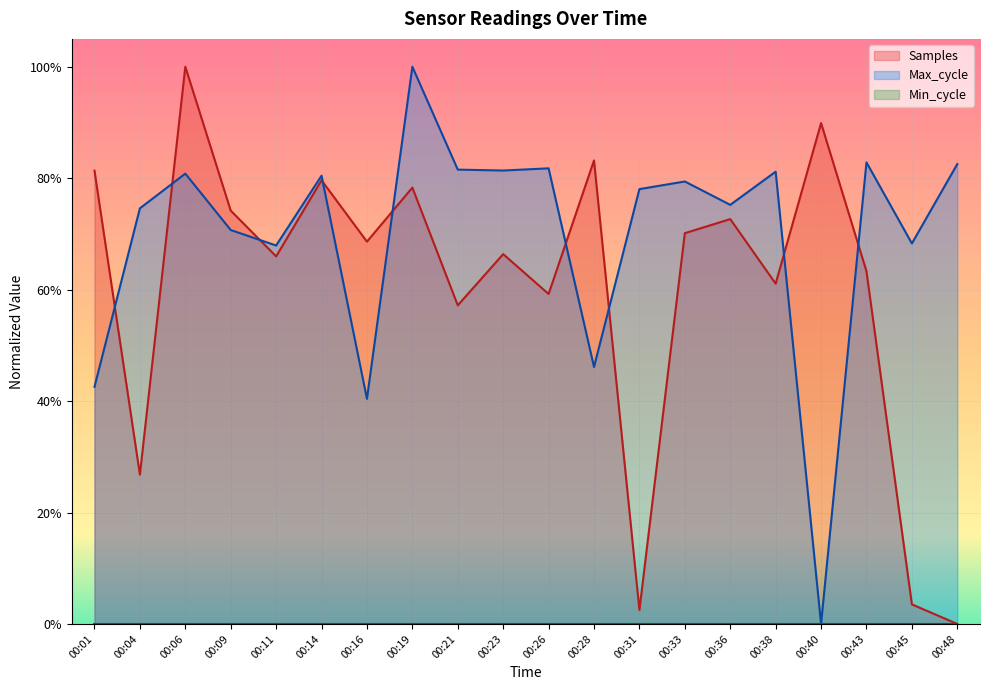

Does the chart display data point markers on the line(s)?

No